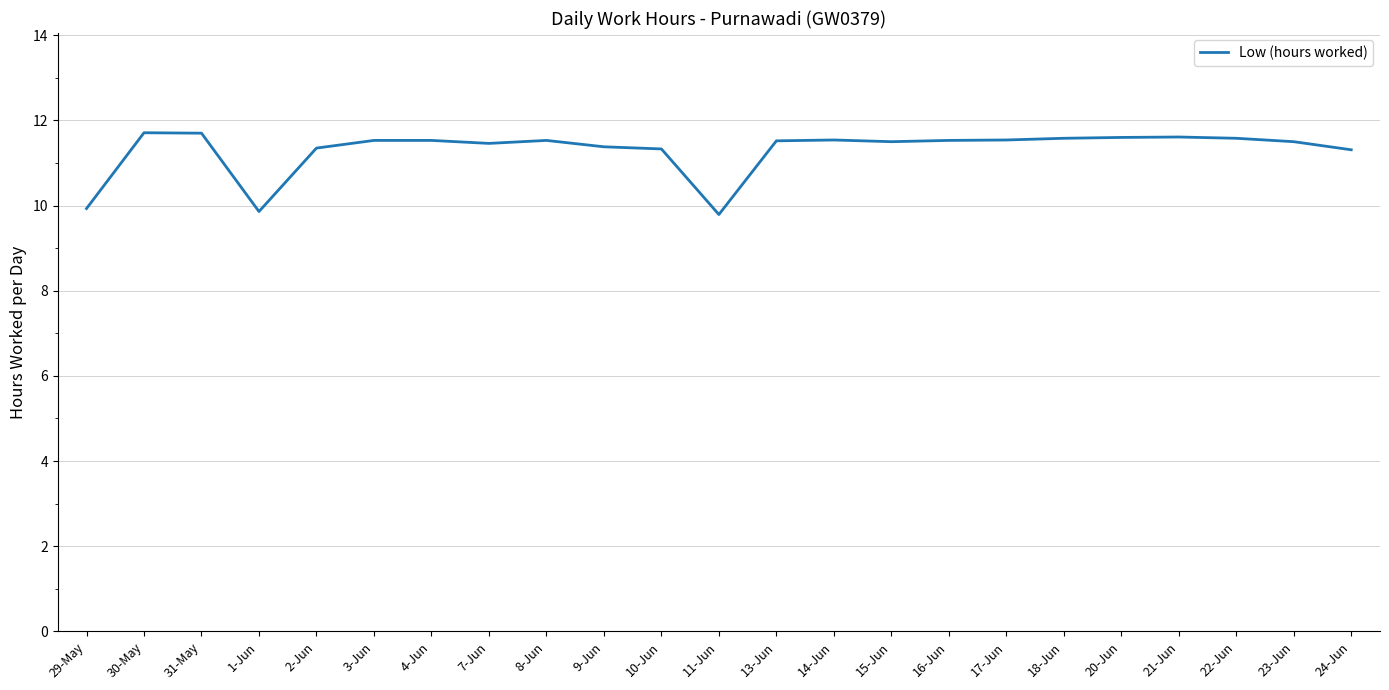

What is the maximum value shown in the chart?

11.7